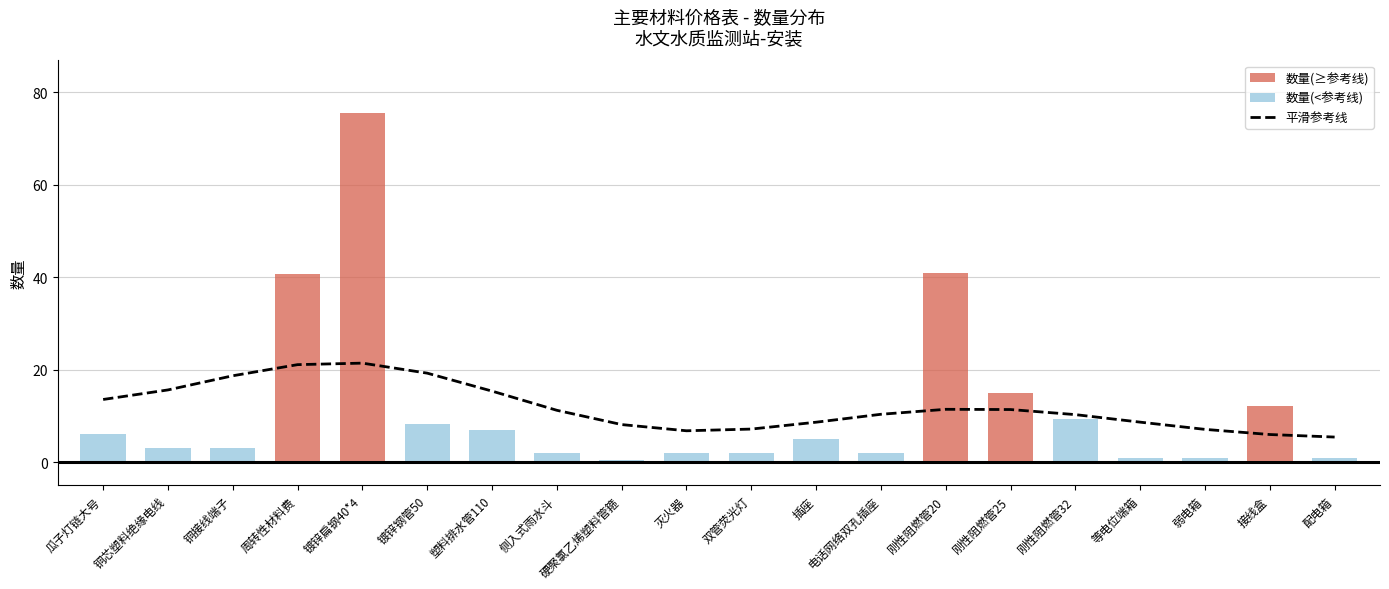

The chart shows a value of 15.6 at 铜芯塑料绝缘电线. True or false?

True